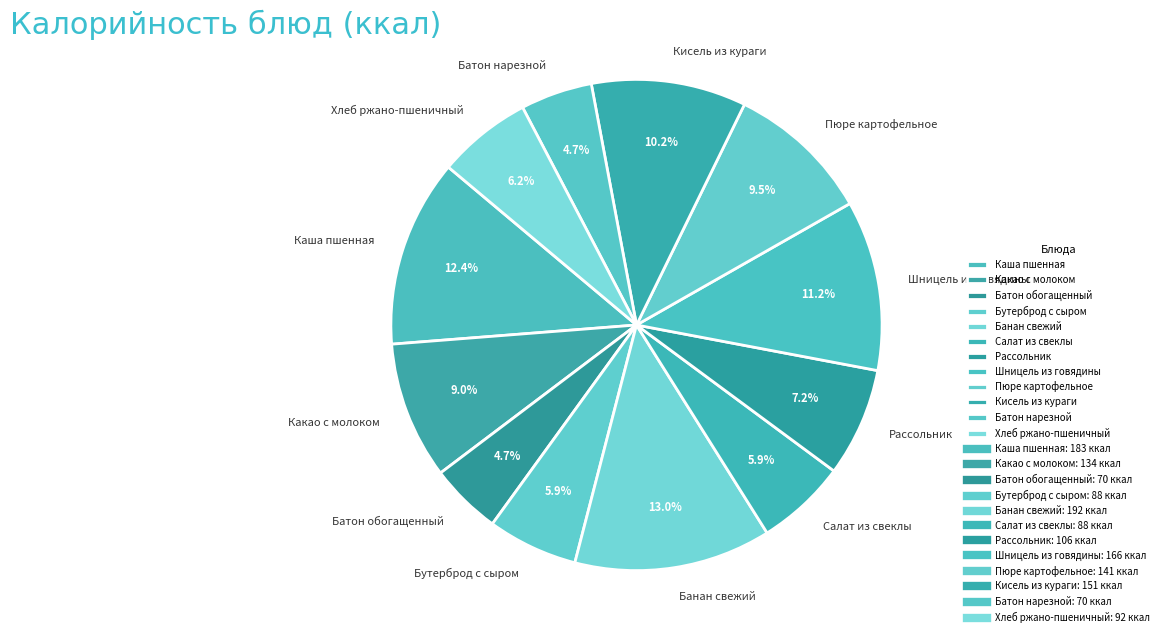

Is there any slice that represents more than half of the pie?

No